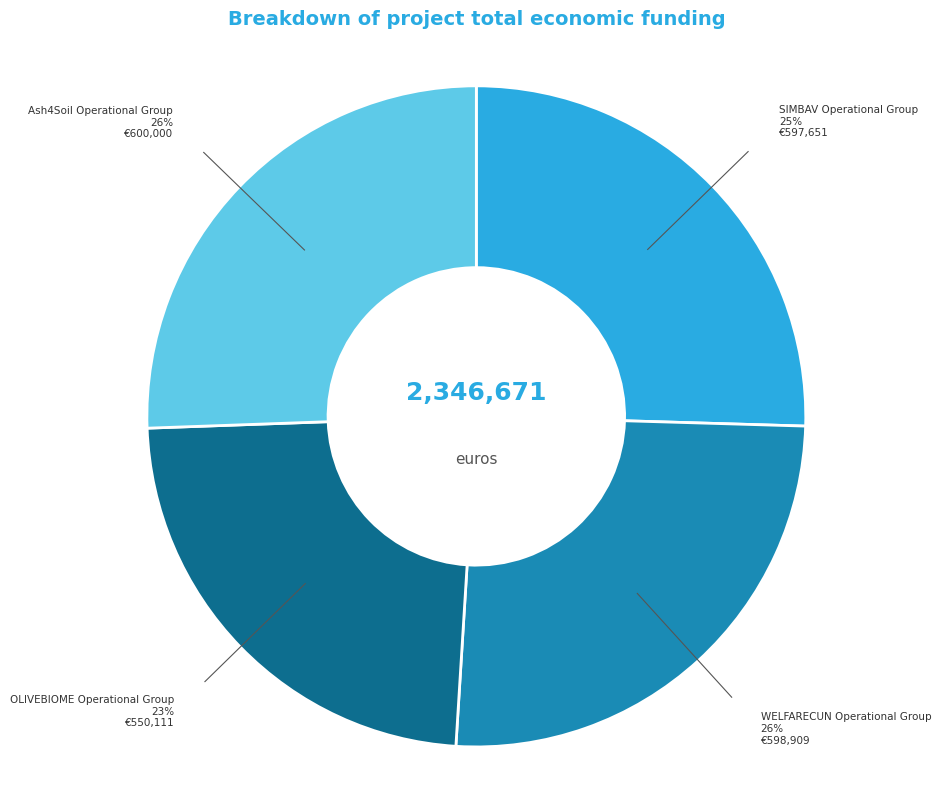

To the nearest percent, what is the average slice percentage?

25%